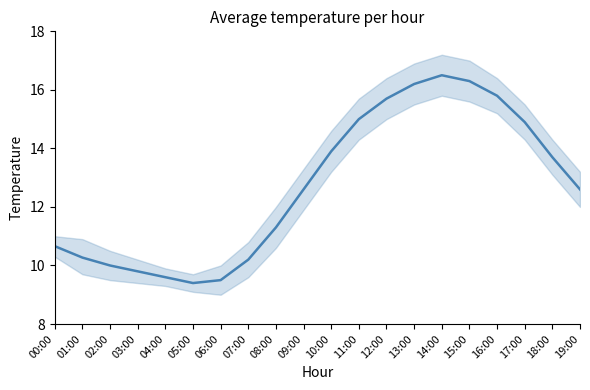

Read the value at 17:00.

14.9